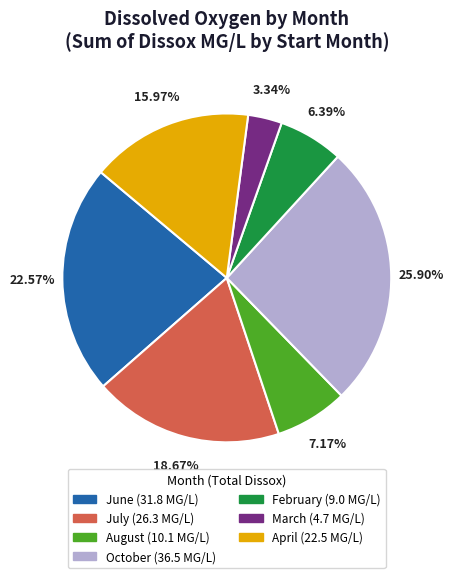

Does any single category account for the majority?

No